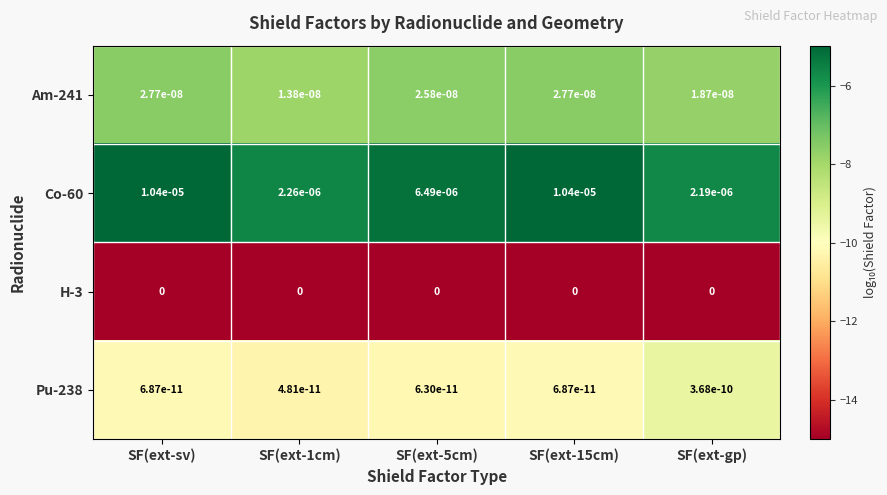

True or false: Pu-238 has a value of 0.0 at SF(ext-gp).

True